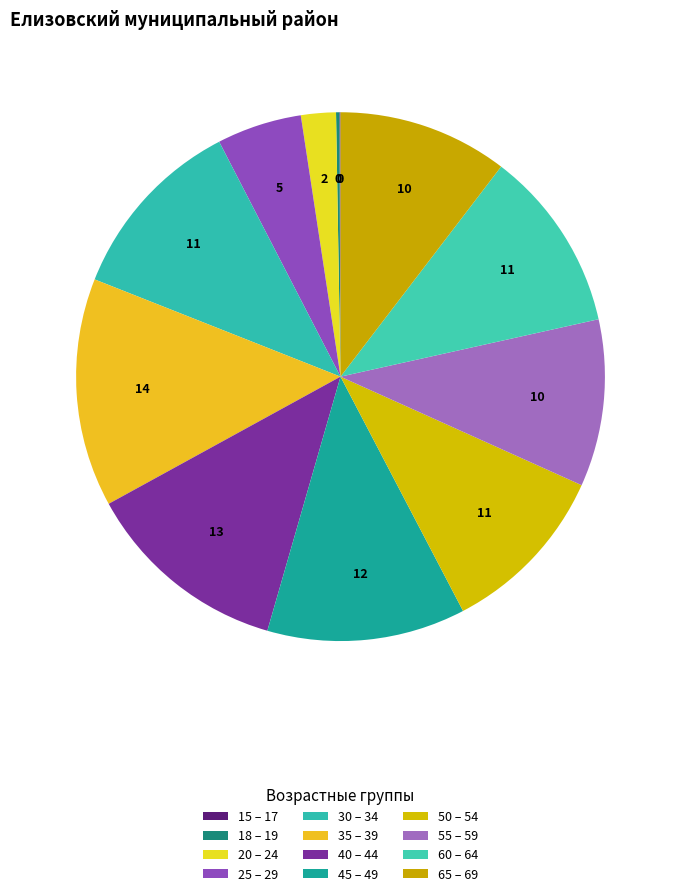

Count the number of slices in the pie.

12